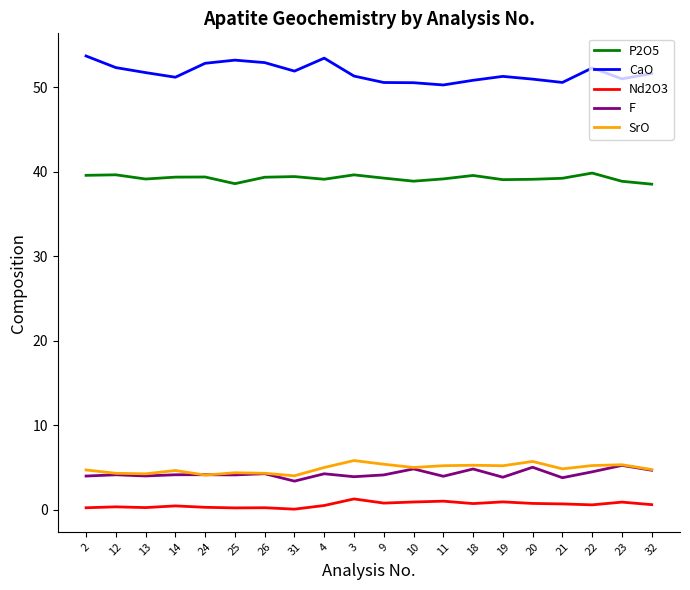

True or false: CaO and F intersect in this chart.

False